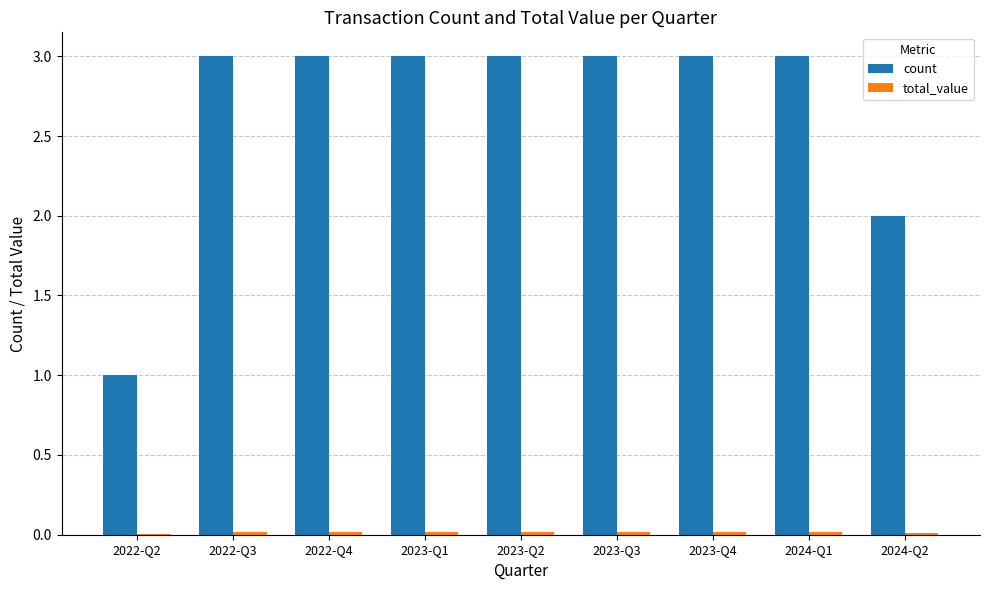

Which series has the largest total across all categories?

count